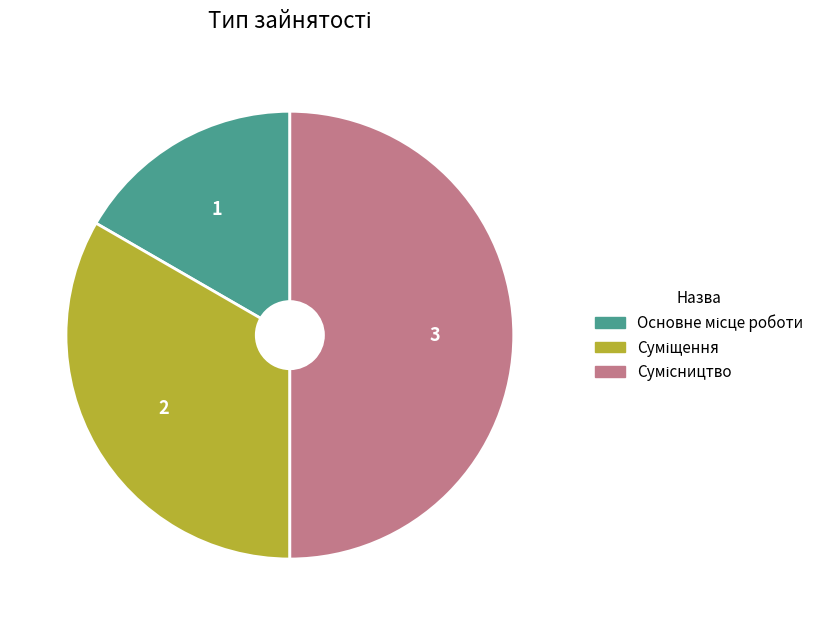

The Основне місце роботи slice represents 17% of the pie. True or false?

True